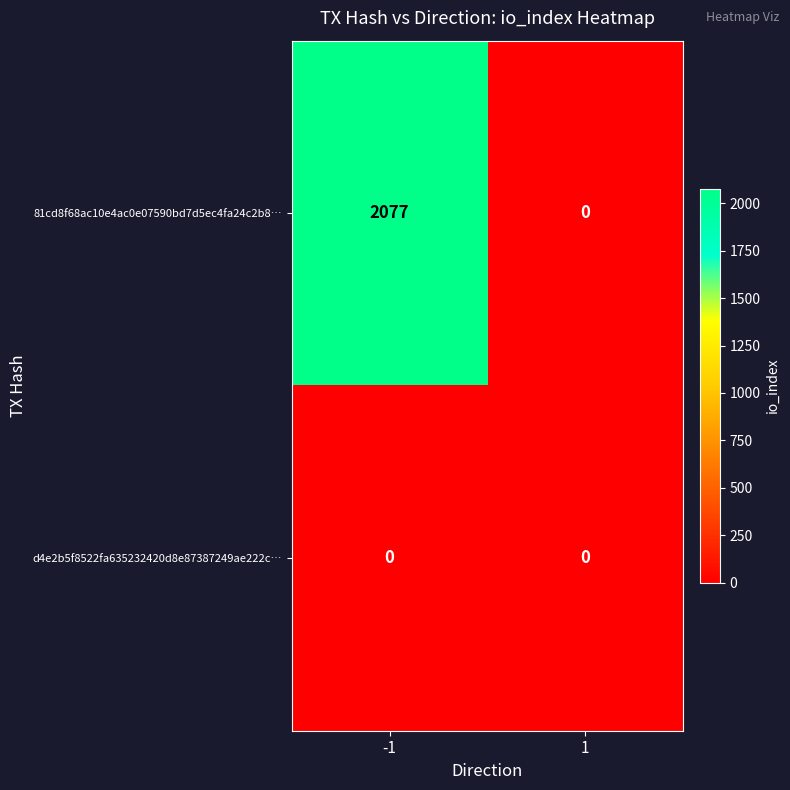

Which series has the largest total across all categories?

81cd8f68ac10e4ac0e07590bd7d5ec4fa24c2b8…